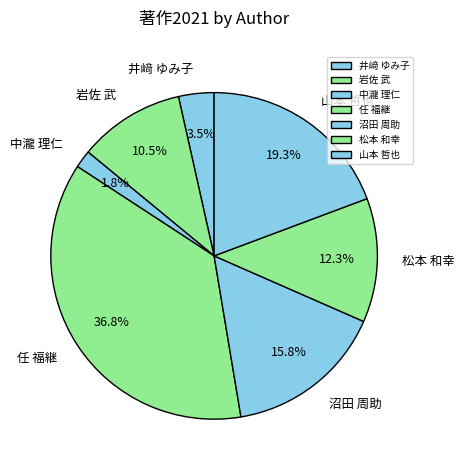

To the nearest percent, what percentage of the pie is 山本 哲也?

19%